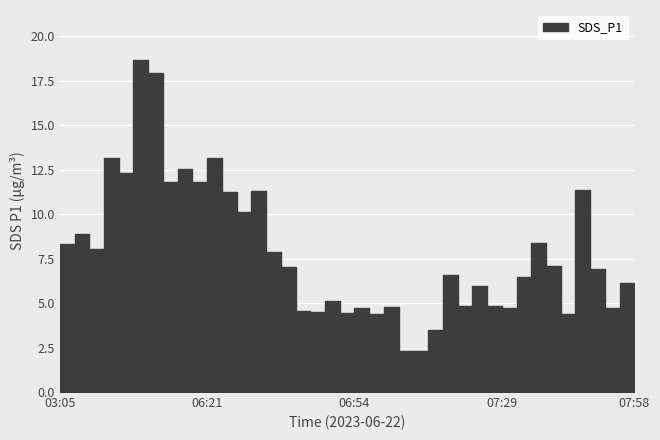

Which label corresponds to the smallest value in the chart?

07:04